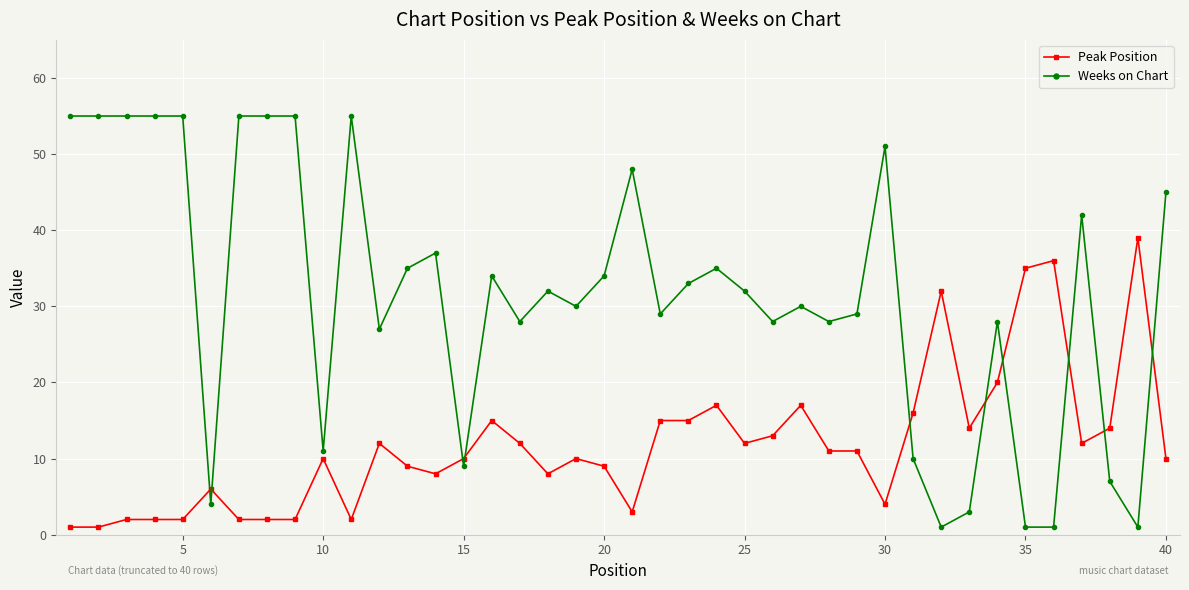

What is the greatest value displayed?

55